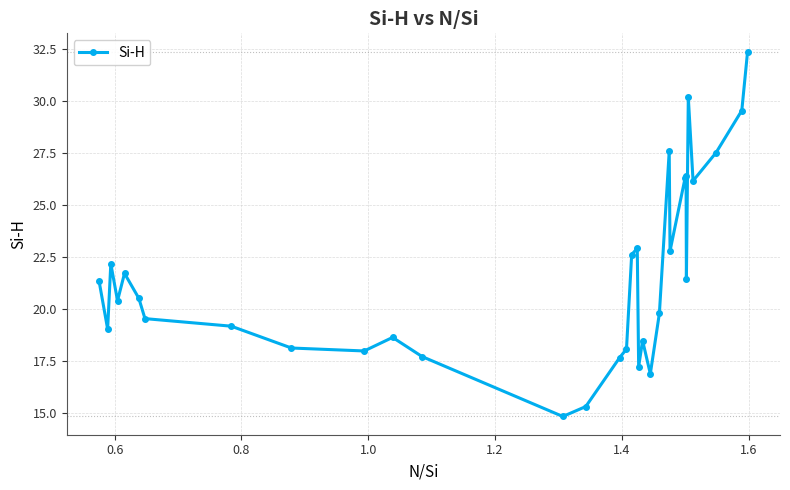

How many series are shown in this chart?

1